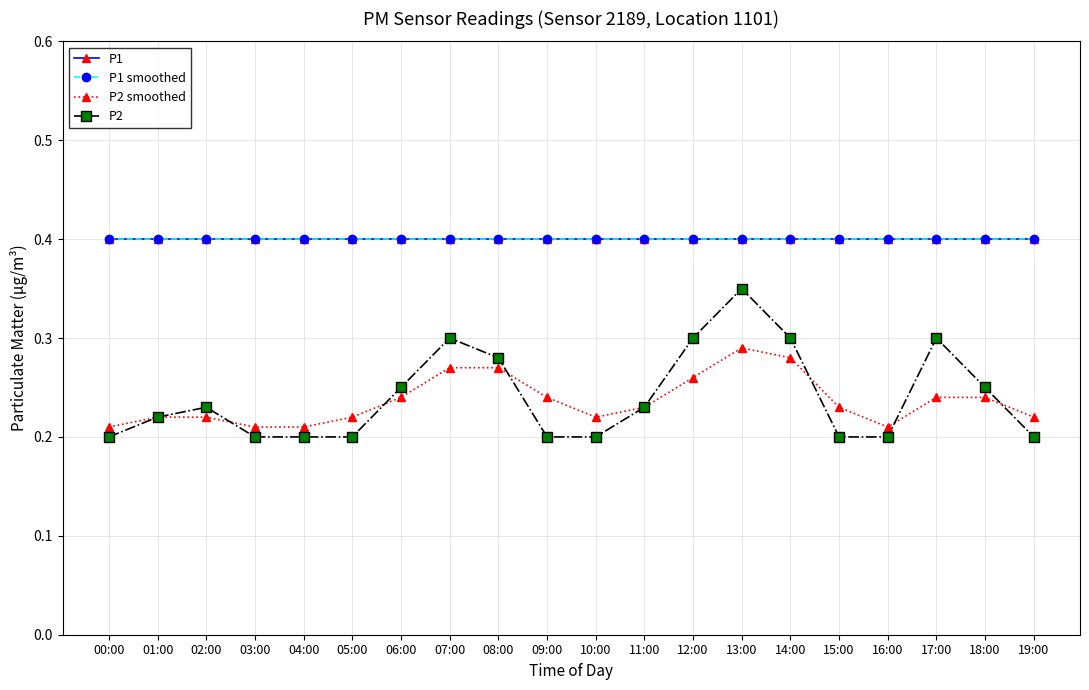

True or false: P1 smoothed and P1 intersect in this chart.

False